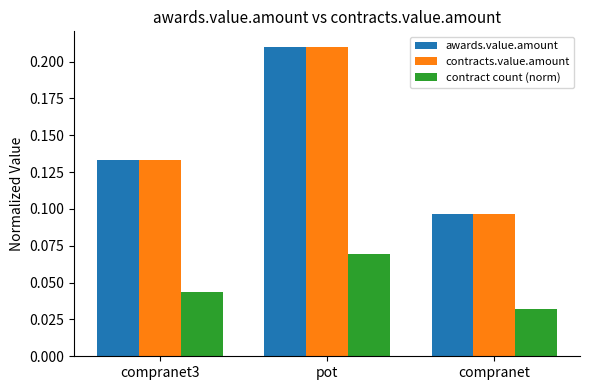

Where is contracts.value.amount nearest to the value 0?

compranet